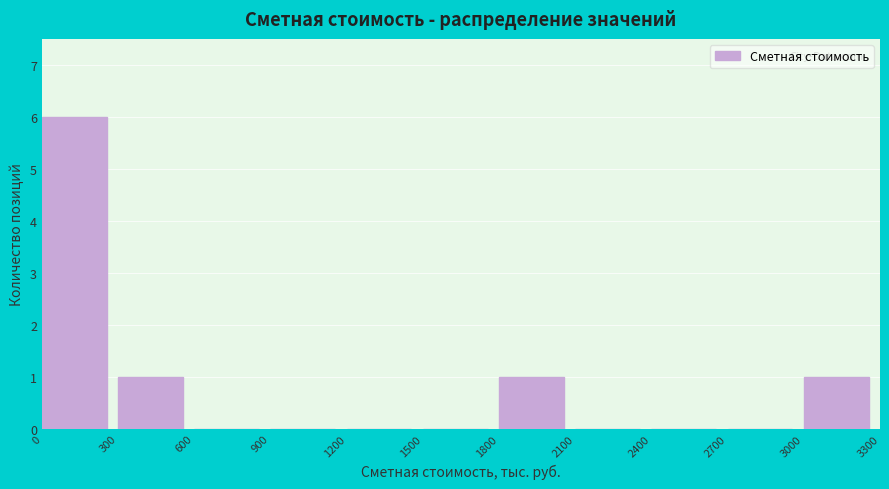

Reading left to right, transcribe this chart: for each bar, give the range it covers on the x-axis and its height. The values are not printed on the chart, so give them approximately, as read against the axis.

0 to 300: 6
300 to 600: 1
600 to 900: 0
900 to 1200: 0
1200 to 1500: 0
1500 to 1800: 0
1800 to 2100: 1
2100 to 2400: 0
2400 to 2700: 0
2700 to 3000: 0
3000 to 3300: 1